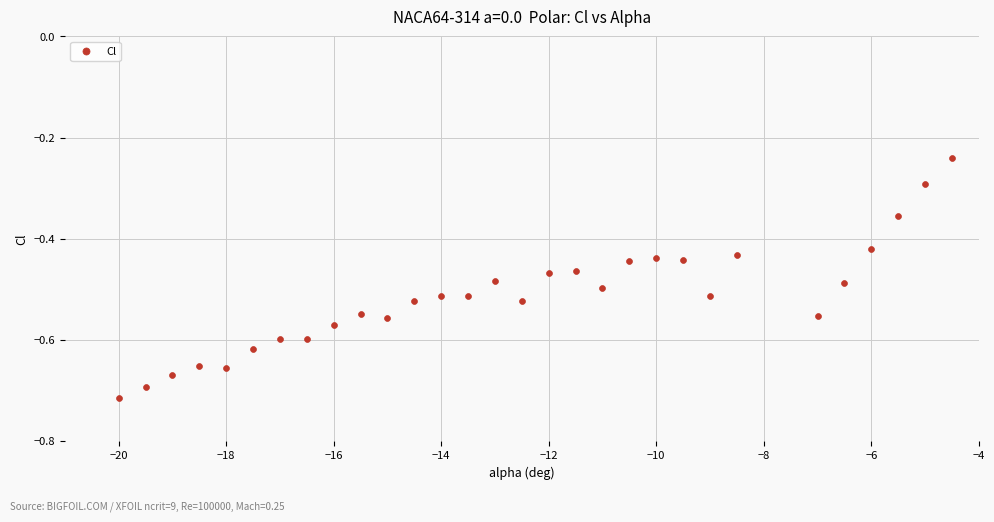

What is the range of Y values (max minus min)?

0.5